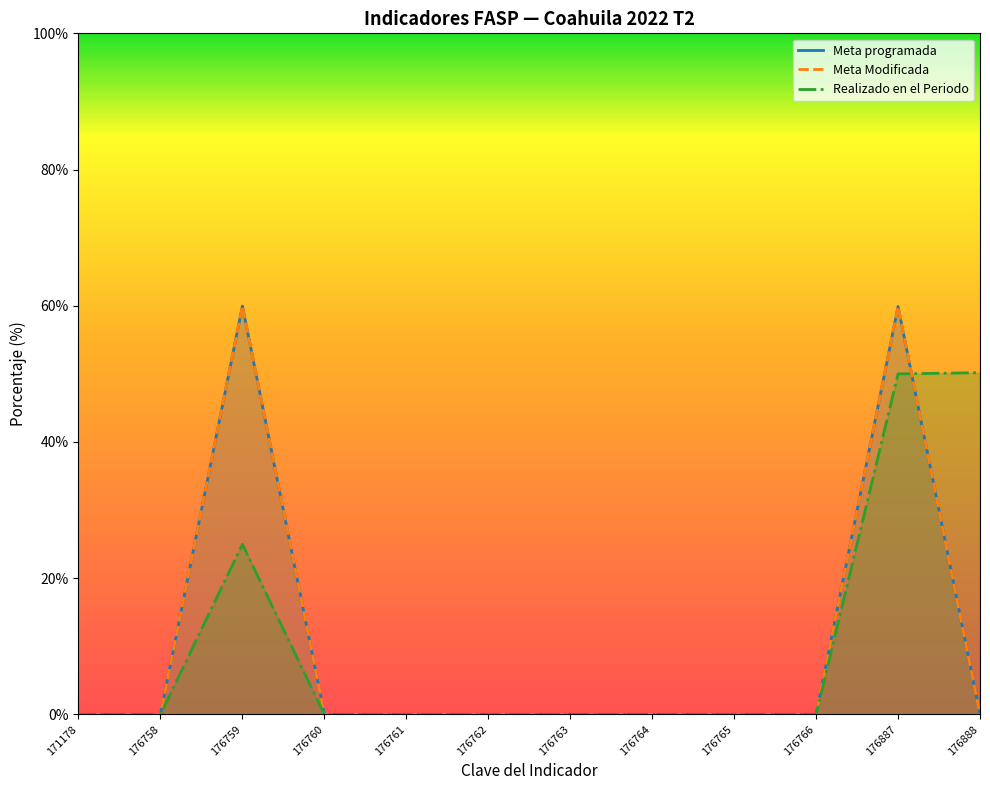

Which series has the largest total across all categories?

Realizado en el Periodo